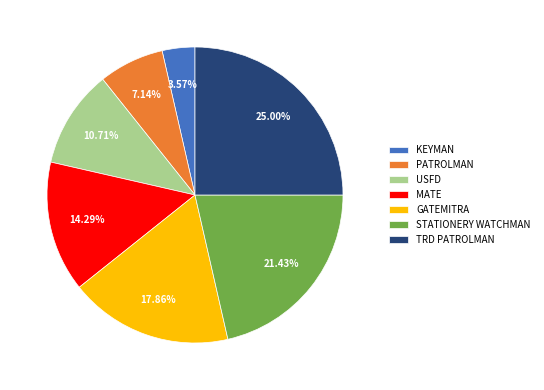

What is the smallest slice in the pie chart?

KEYMAN